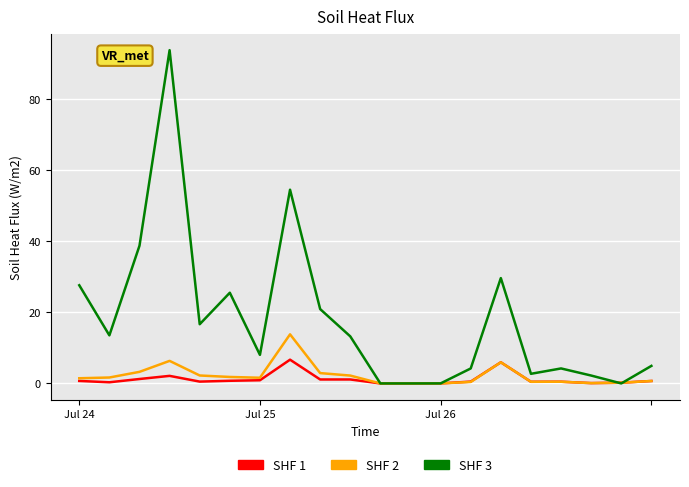

What is the maximum value shown in the chart?

93.7